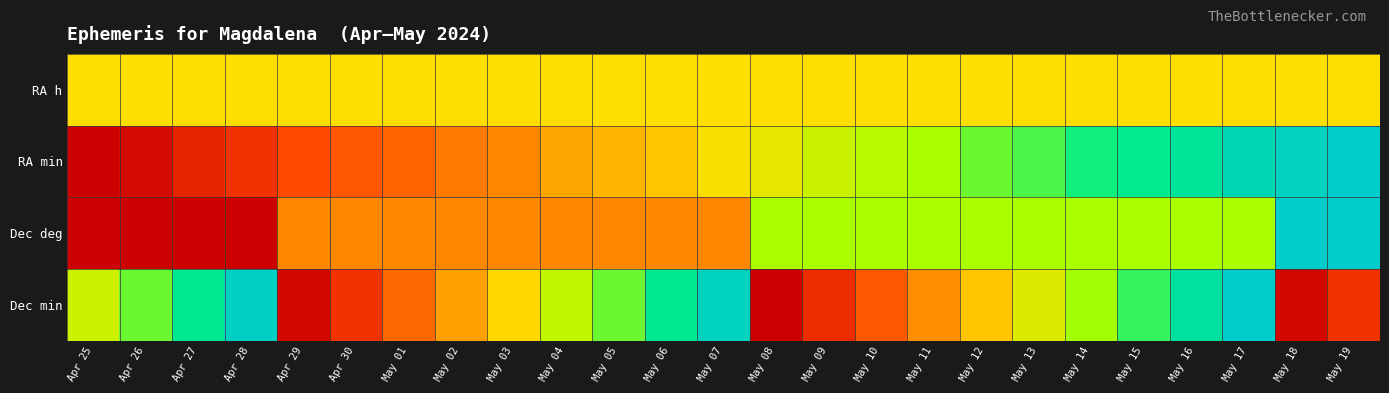

At how many categories does at least one series exceed 0?

25